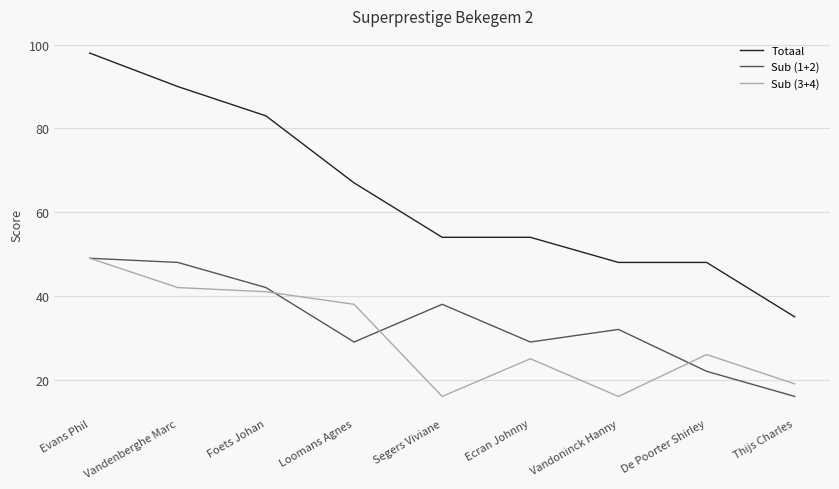

What is the difference between the highest and lowest values at Evans Phil?

49